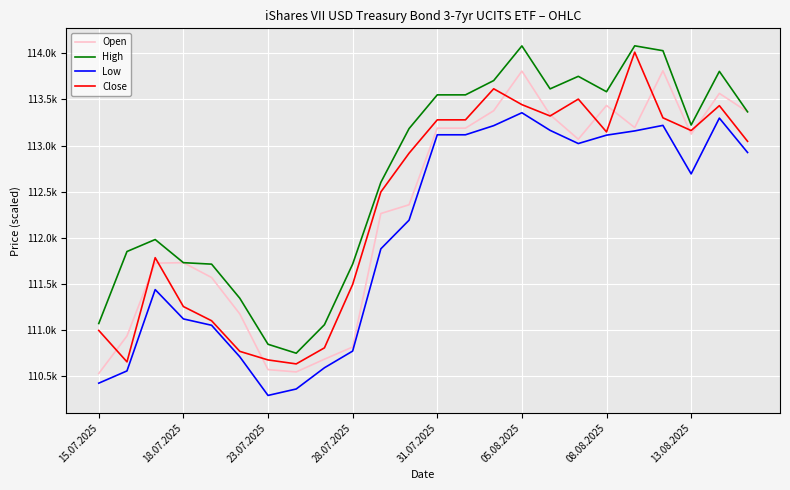

What is the average value of the High series?

112674